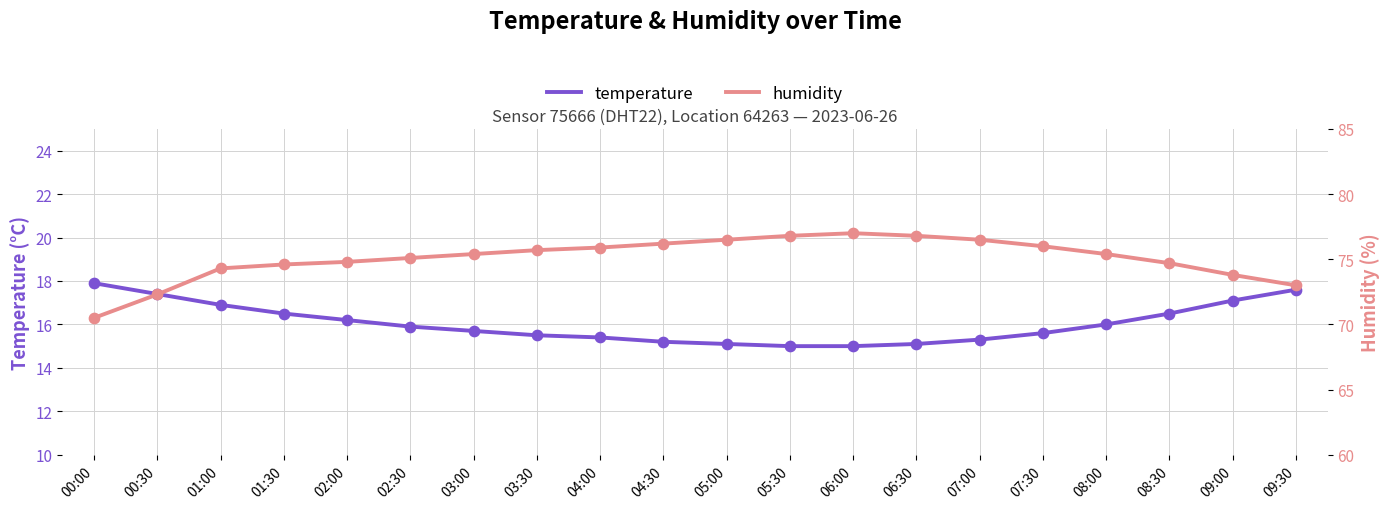

Which series contains the highest Y value?

humidity